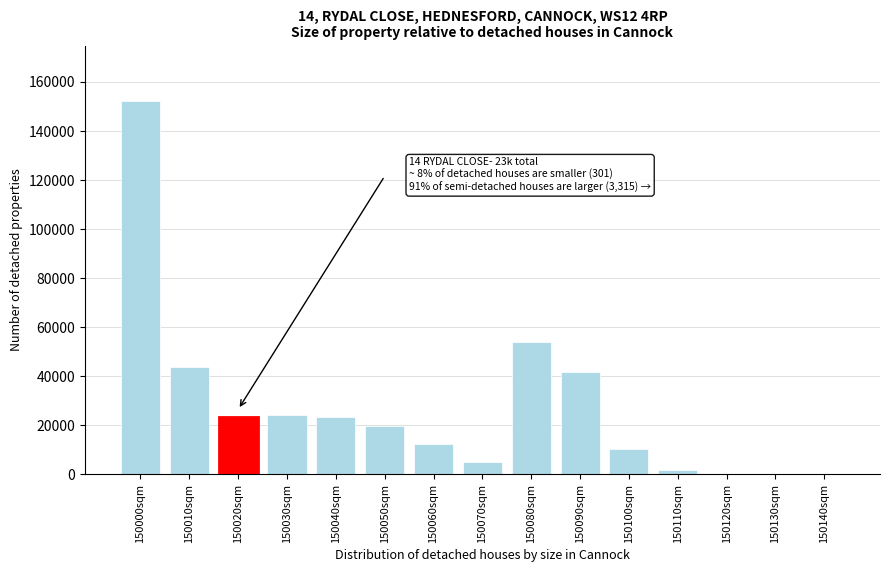

What is the maximum value shown in the chart?

152048